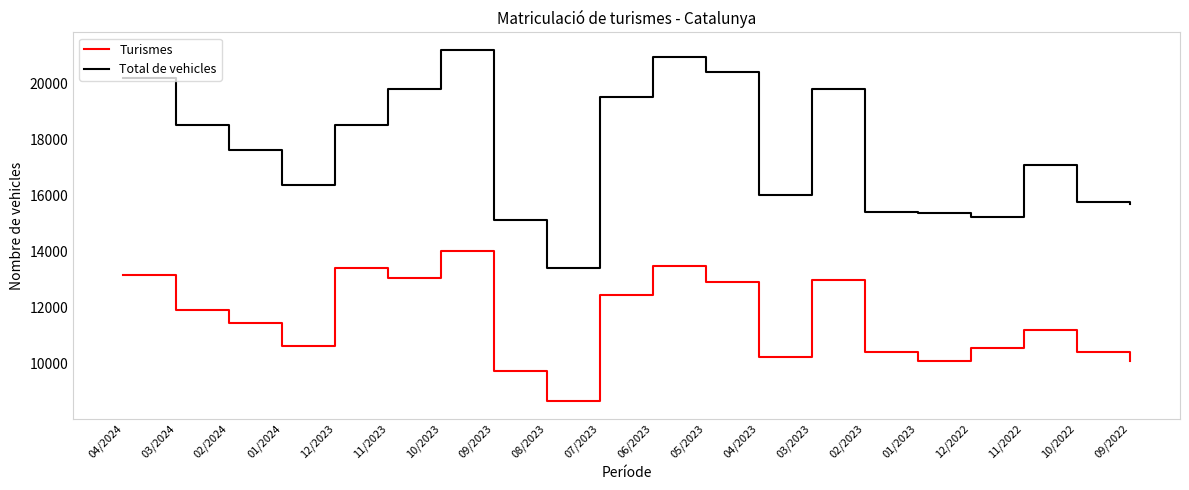

Is the value of Turismes at 02/2024 greater than the value of Total de vehicles at 11/2023?

No